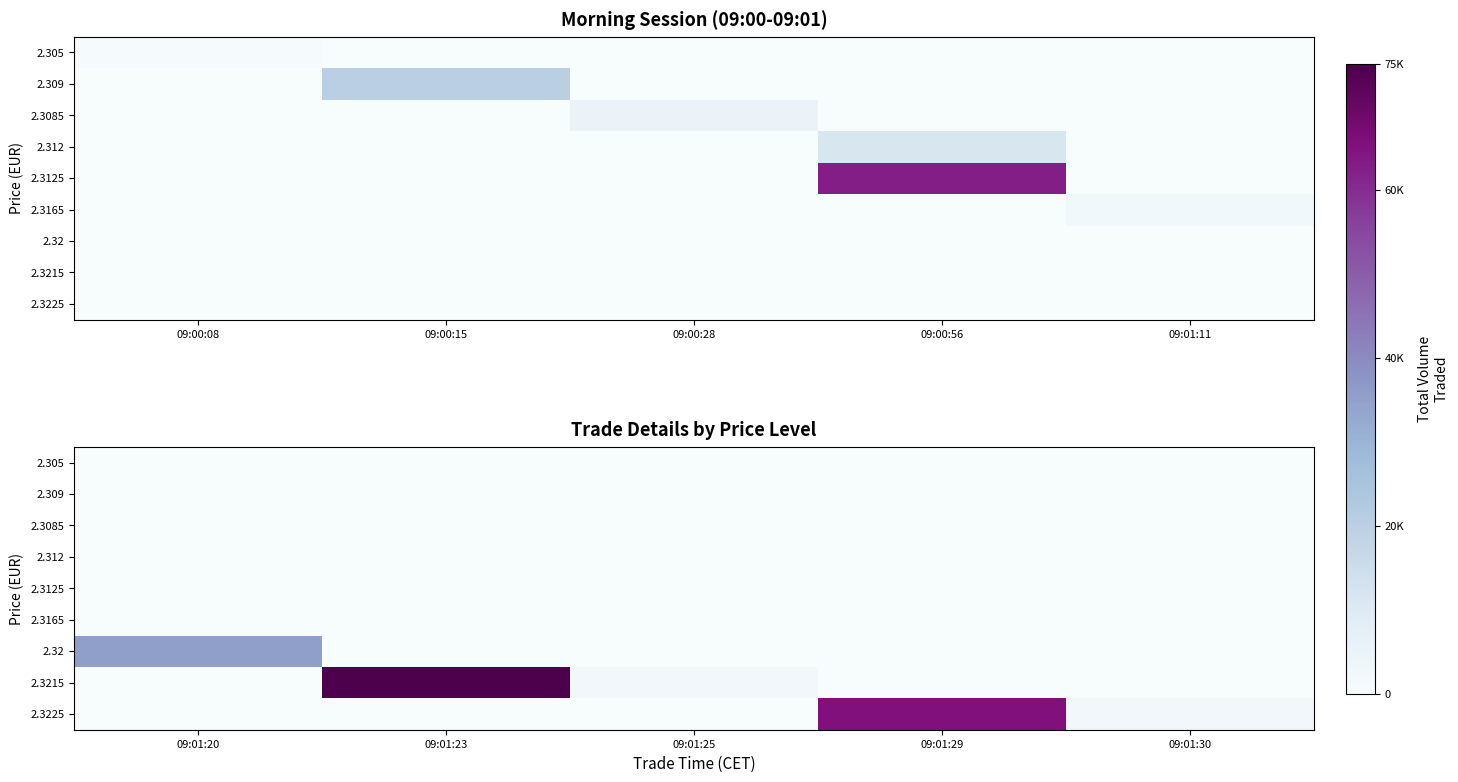

What is the average value of the 2.32 series?

7077